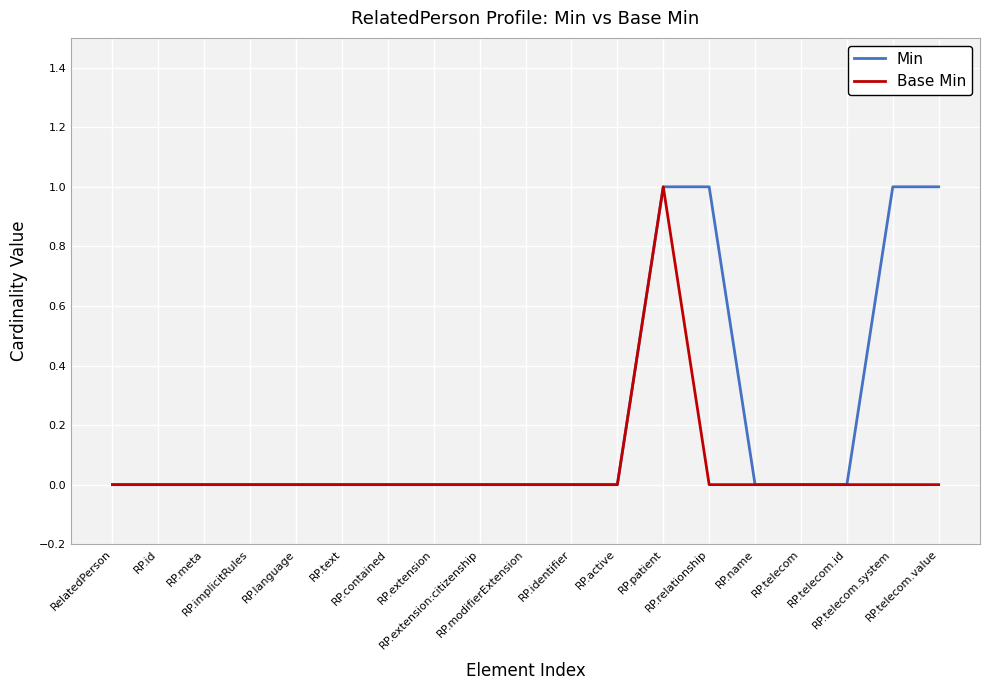

List the series in order of their overall mean, highest first.

Min, Base Min